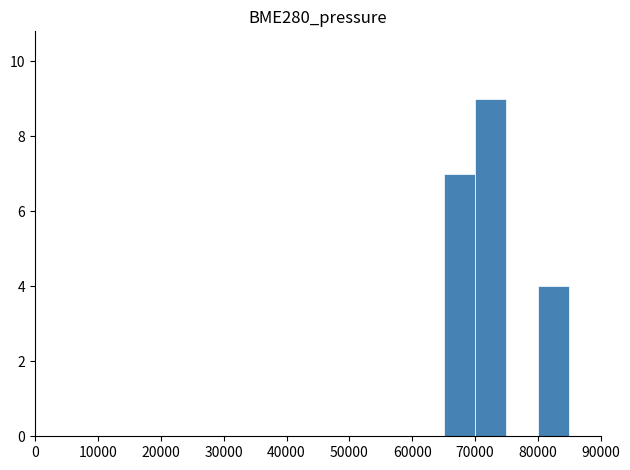

What is the sum of all values?

20